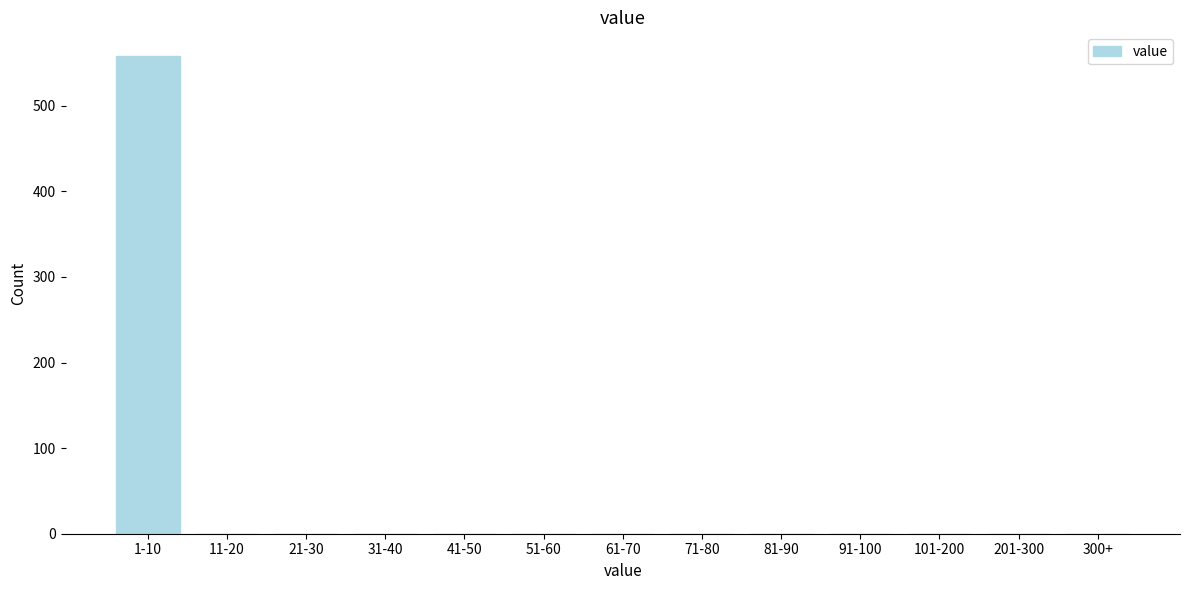

Reading left to right, what are all the values shown in this chart?

1-10=558	11-20=0	21-30=0	31-40=0	41-50=0	51-60=0	61-70=0	71-80=0	81-90=0	91-100=0	101-200=0	201-300=0	300+=0